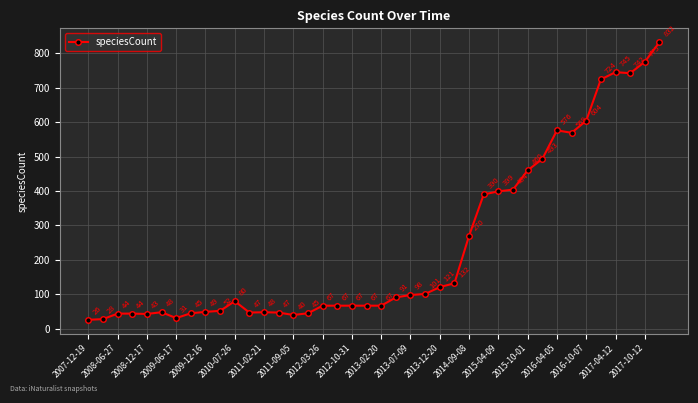

What is the greatest value displayed?

832